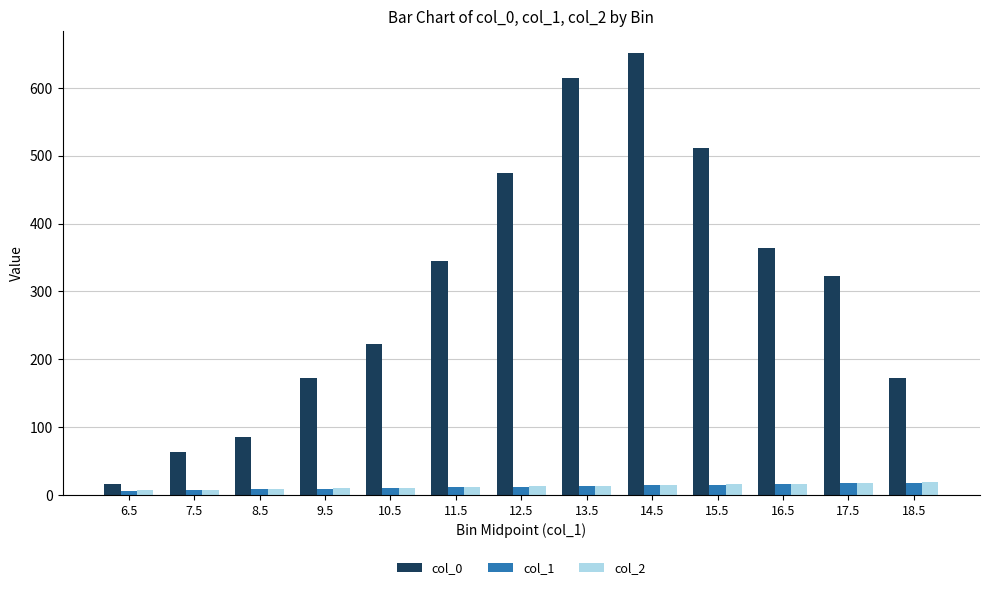

What is the average value of the col_0 series?

308.8